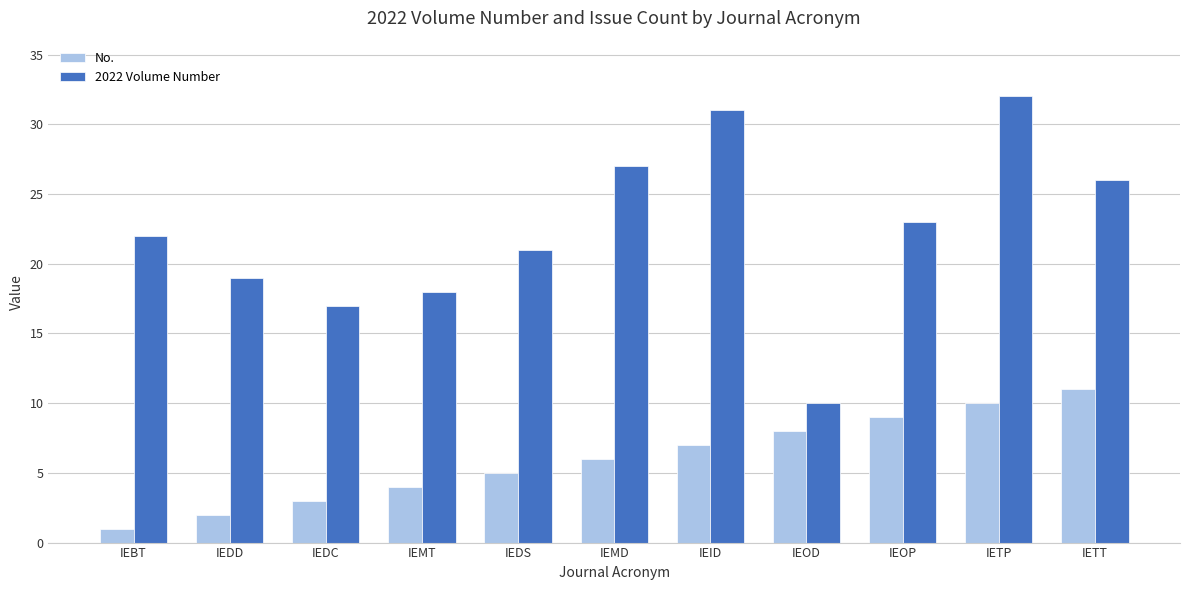

Are the bars horizontal?

No